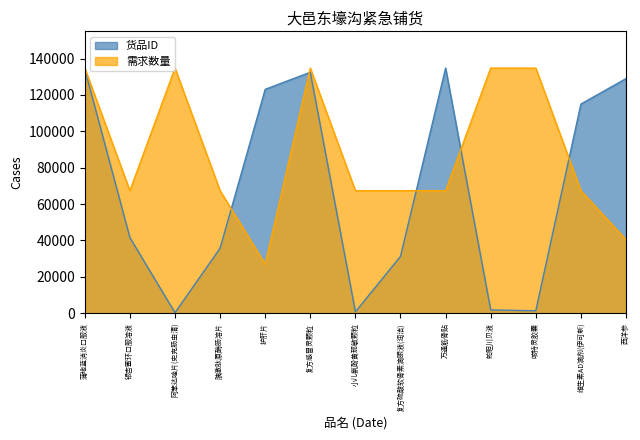

Rank the series by their average value, from highest to lowest.

需求数量, 货品ID